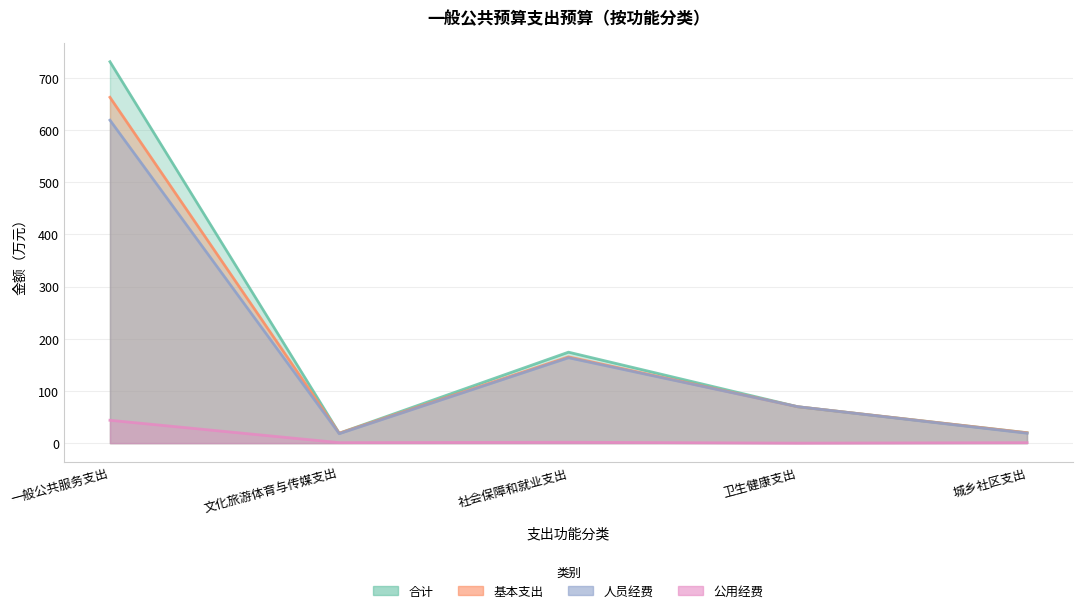

What are all the series names shown in the legend?

合计, 基本支出, 人员经费, 公用经费